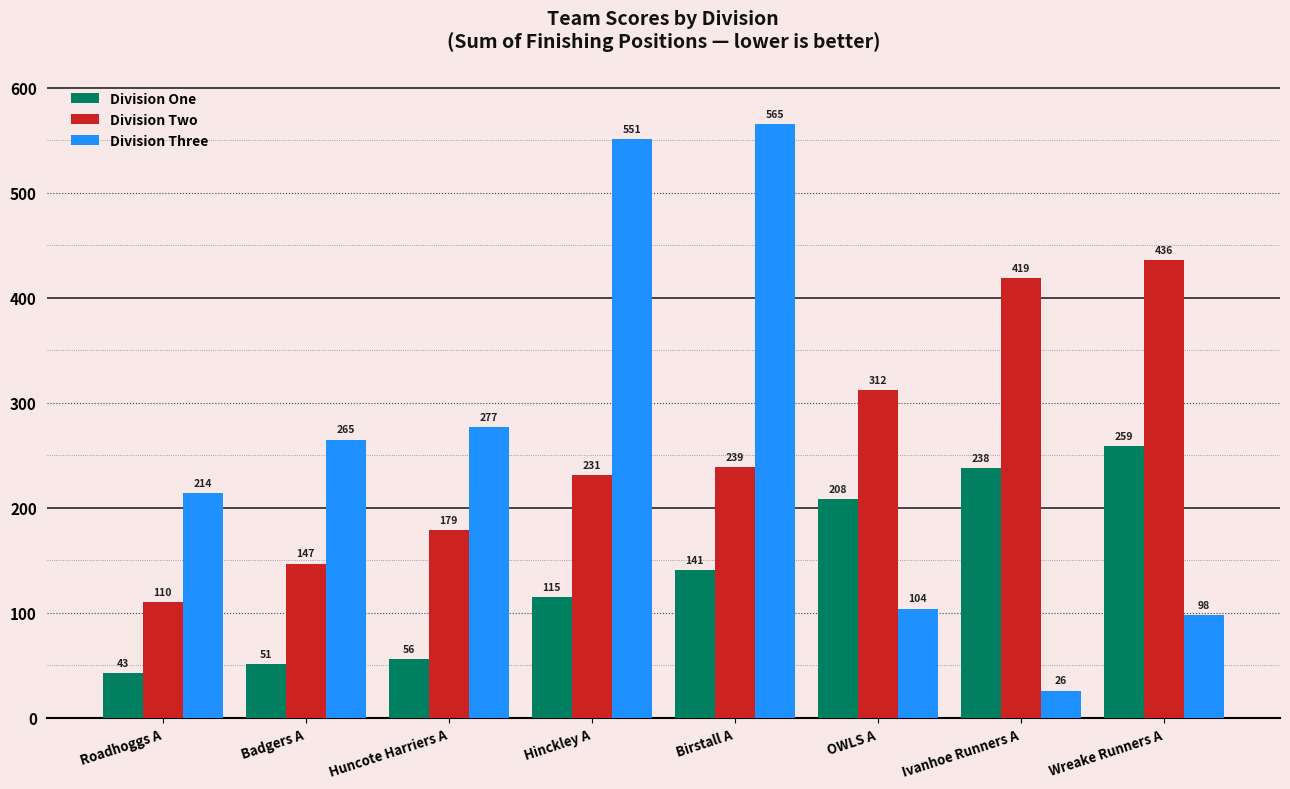

What is the lowest value of the Division Three series?

26